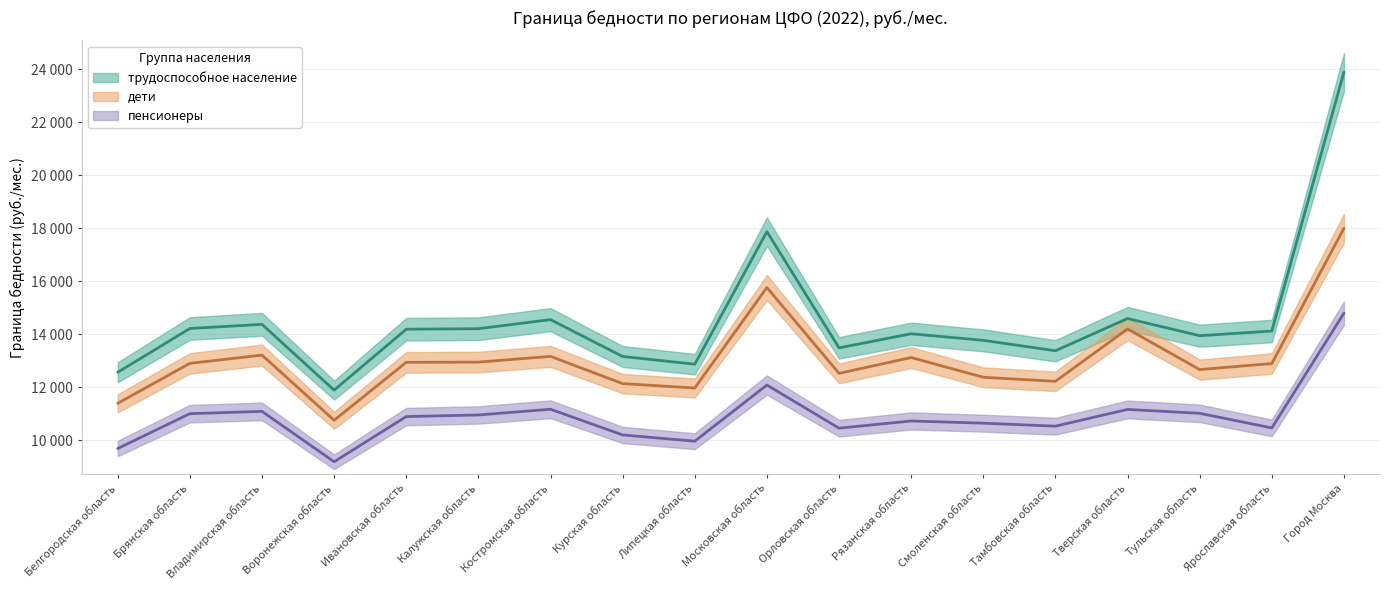

What is the maximum value for пенсионеры?

14798